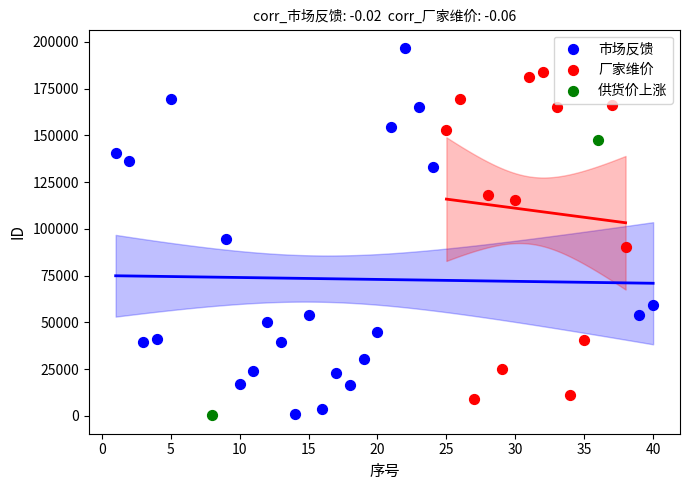

What are all the series names shown in the legend?

市场反馈, 厂家维价, 供货价上涨